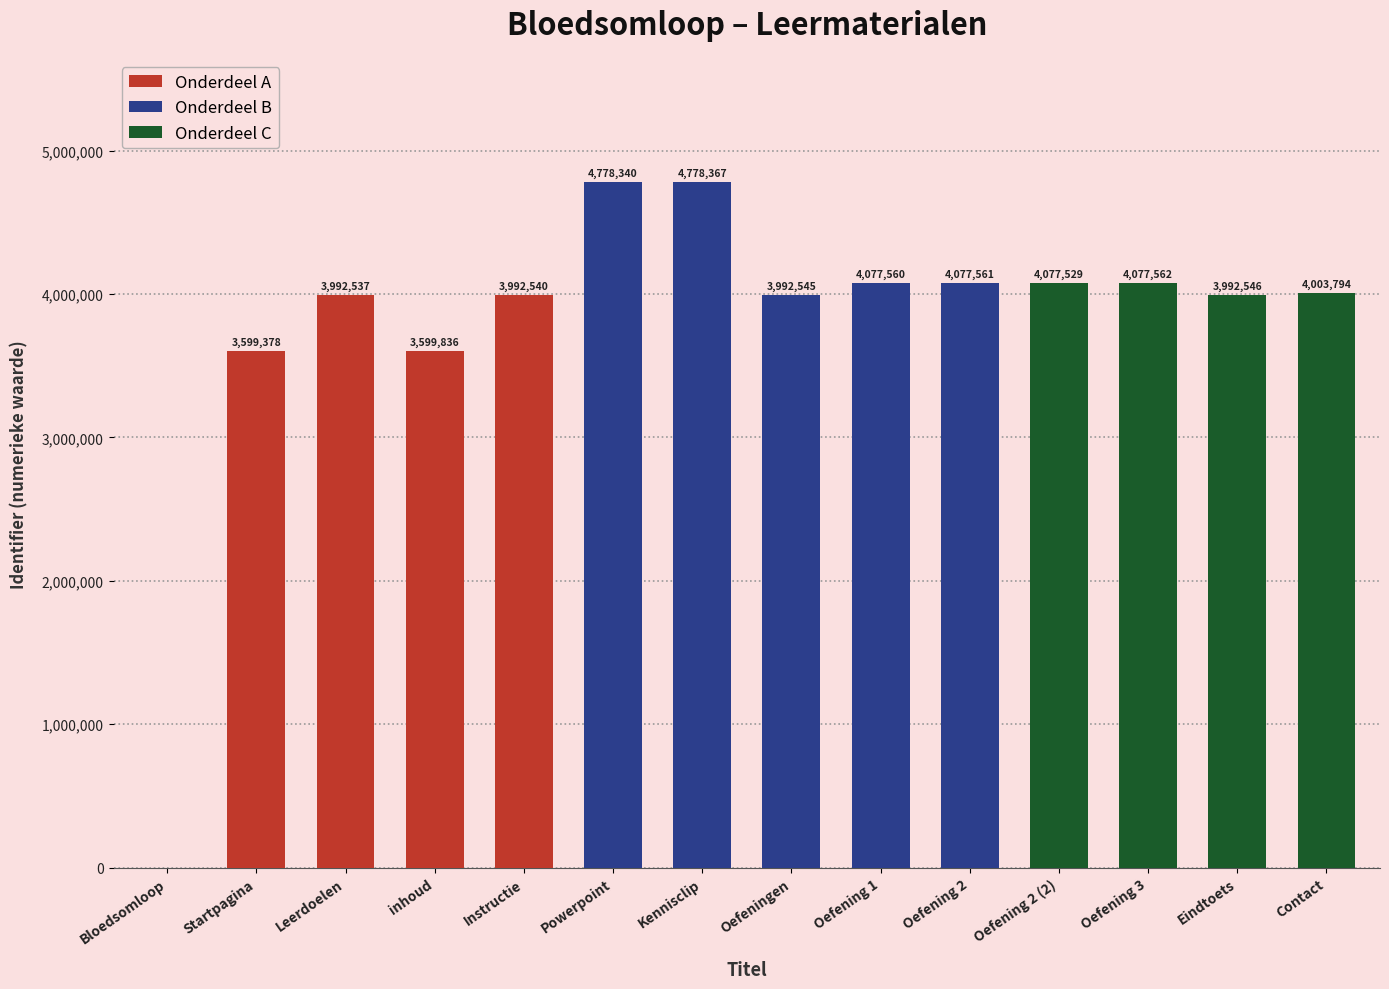

Rank the categories by value from lowest to highest.

Bloedsomloop, Startpagina, inhoud, Leerdoelen, Instructie, Oefeningen, Eindtoets, Contact, Oefening 2 (2), Oefening 1, Oefening 2, Oefening 3, Powerpoint, Kennisclip